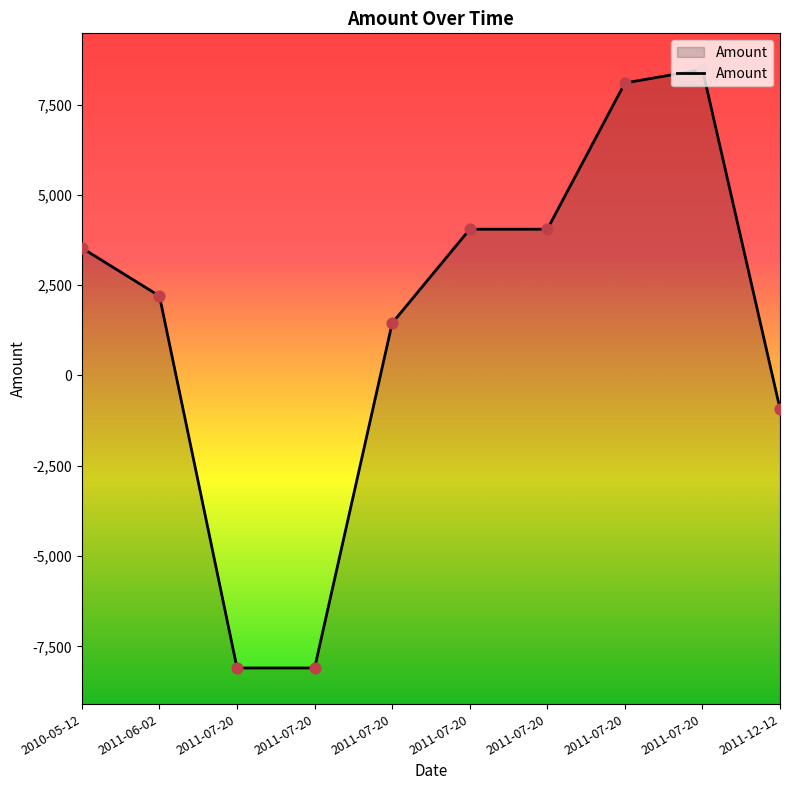

What is the change in value from 2010-05-12 to 2011-07-20?

-11630.7